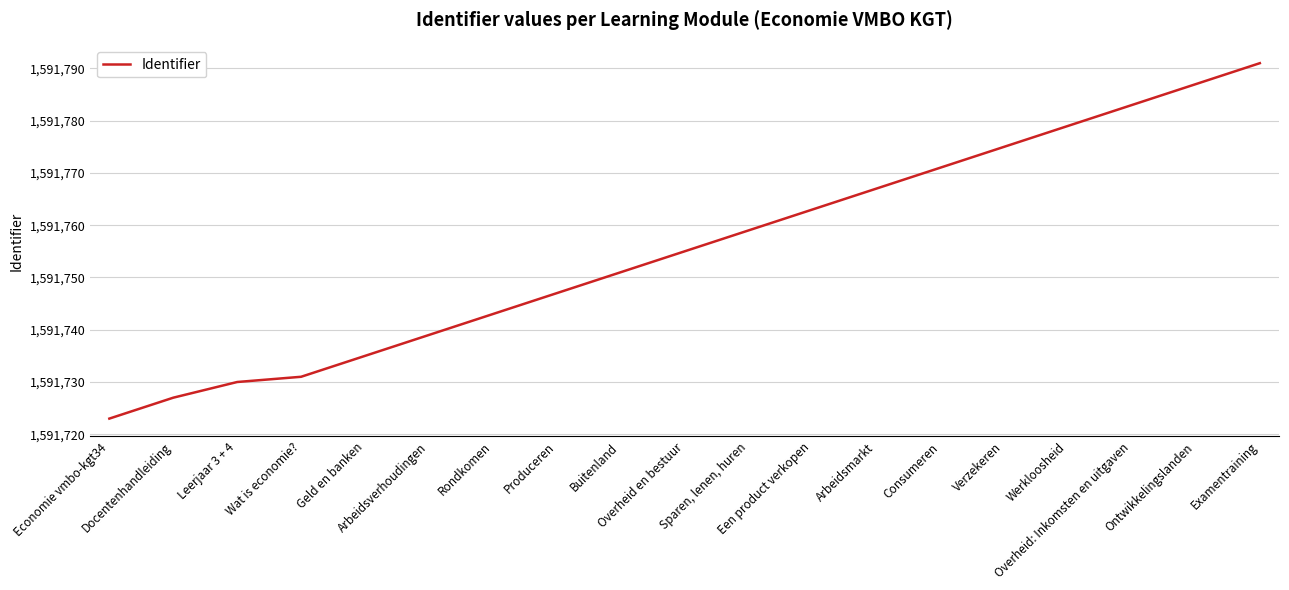

What is the minimum value shown in the chart?

1591723